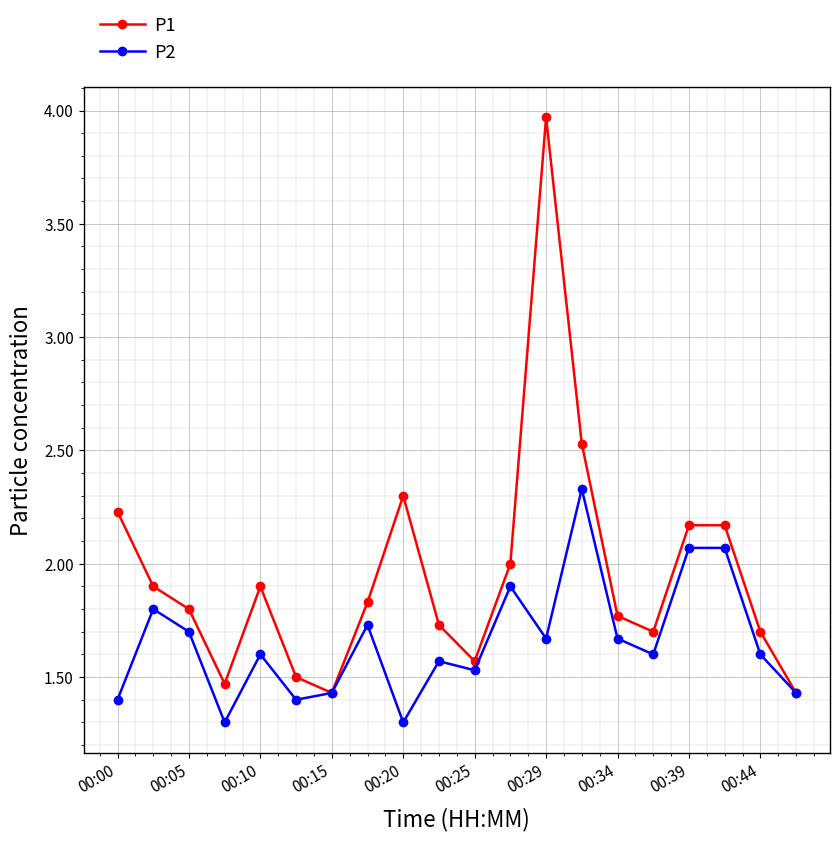

Which series has the largest total across all categories?

P1